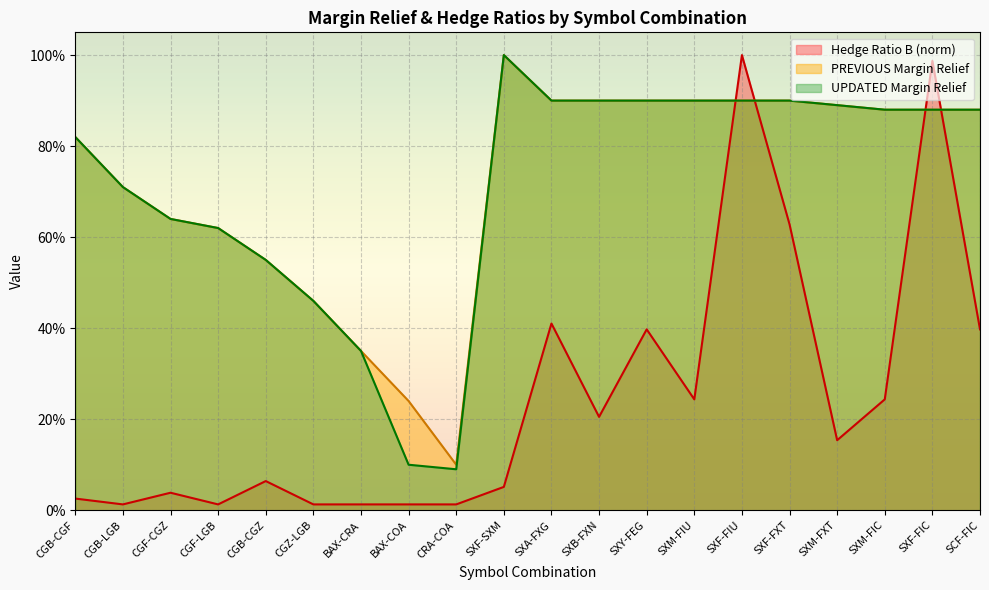

What is the greatest value displayed?

1.0